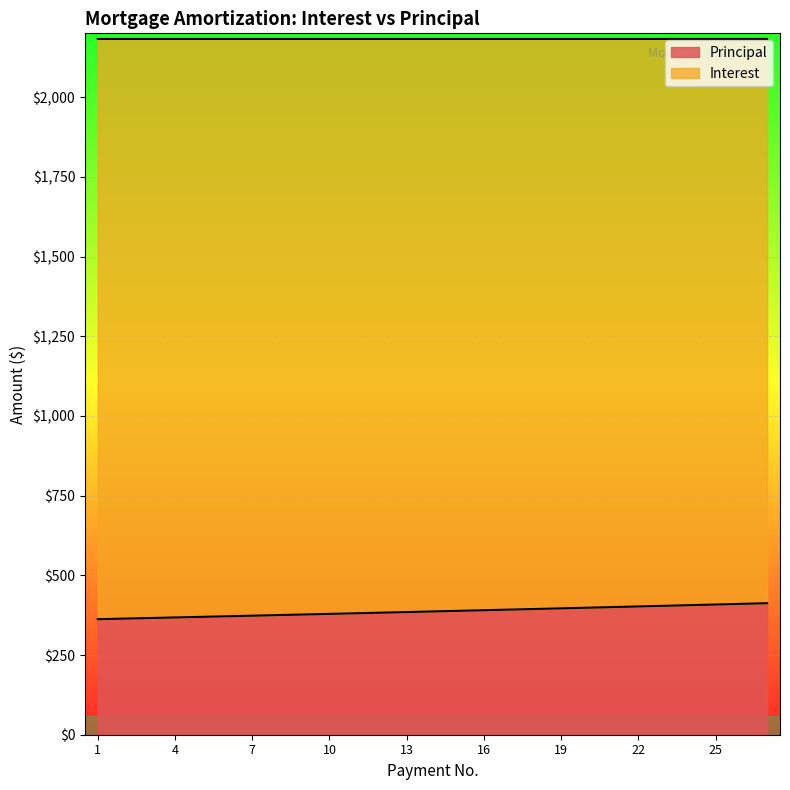

What is the smallest value displayed?

362.4